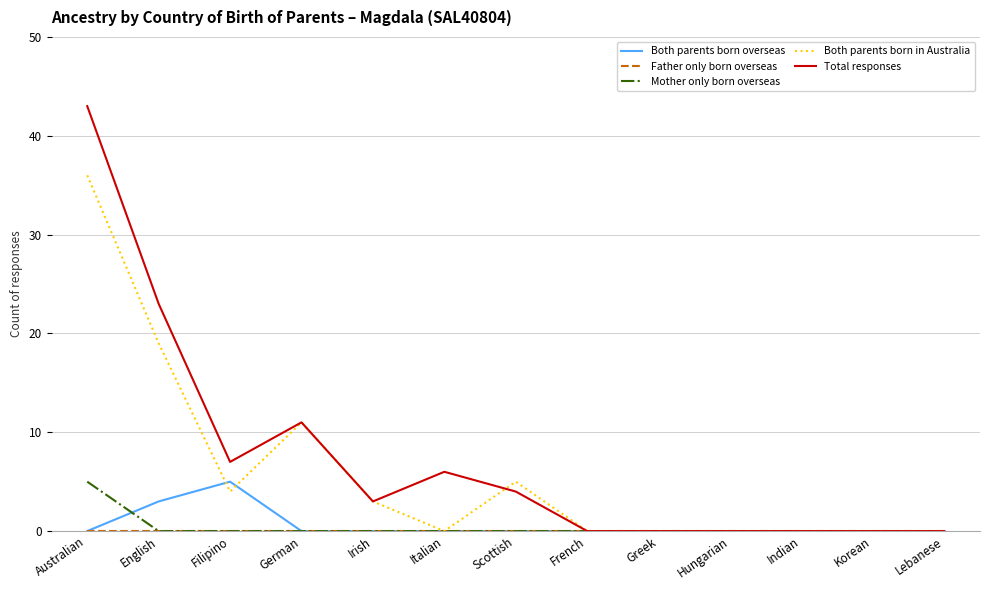

The Both parents born overseas series shows 0 at Irish. True or false?

True